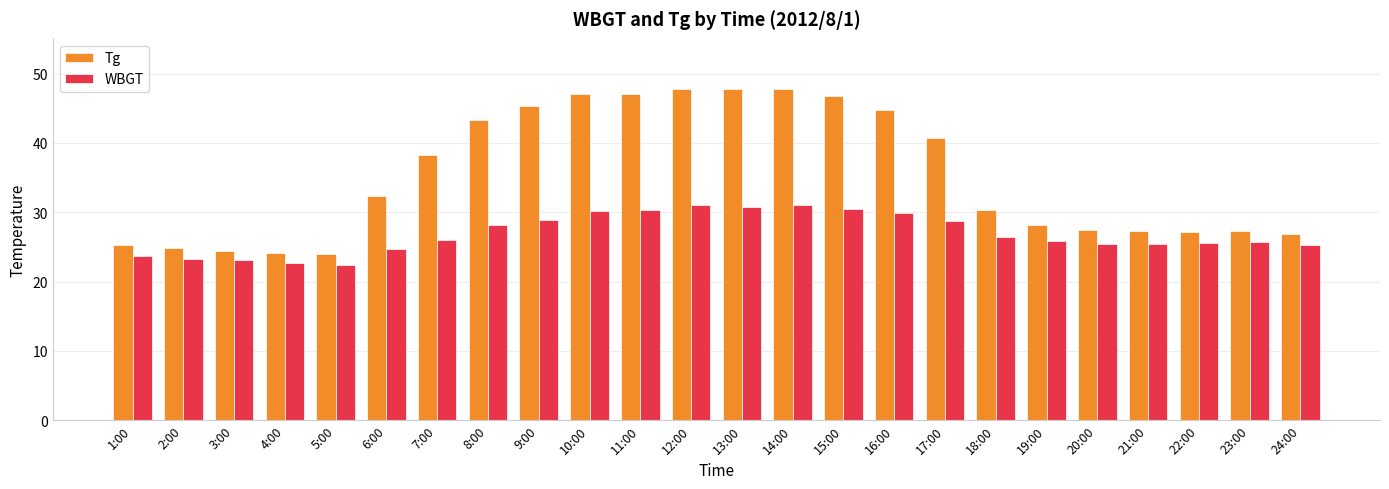

What is the greatest value displayed?

47.8